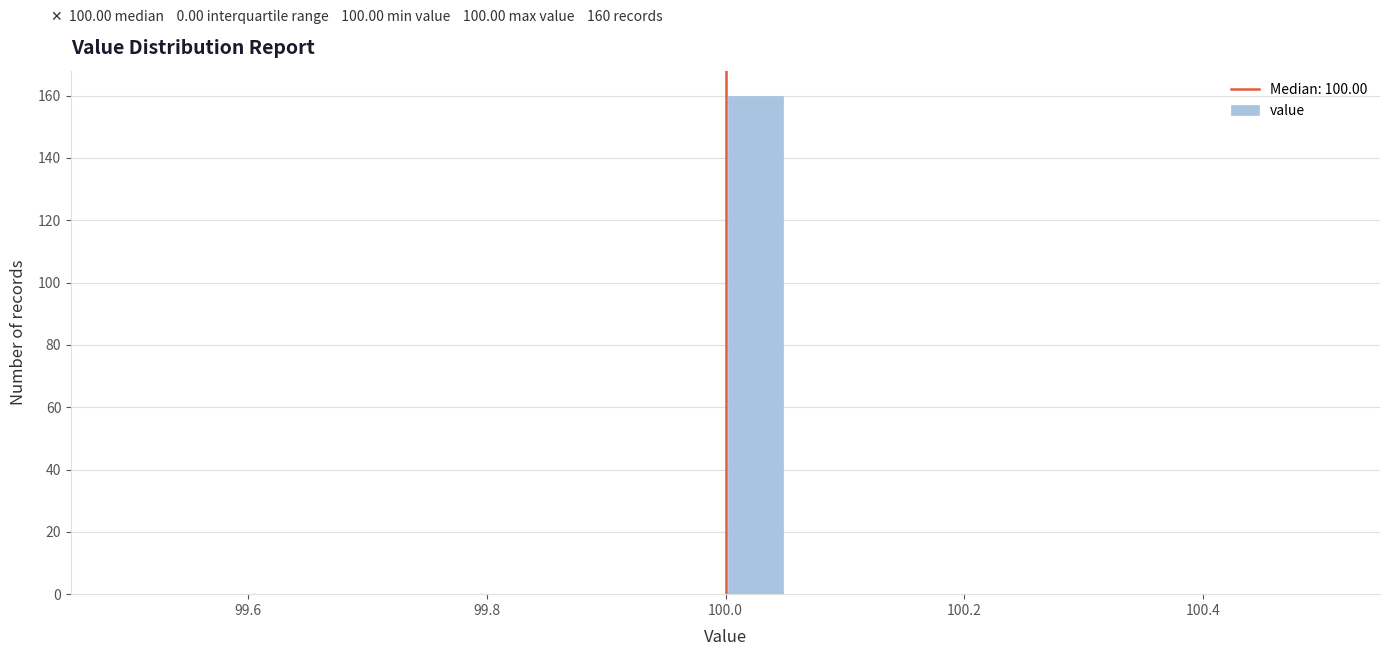

Read against the x-axis, roughly where is the centre of the tallest bar?

100.02